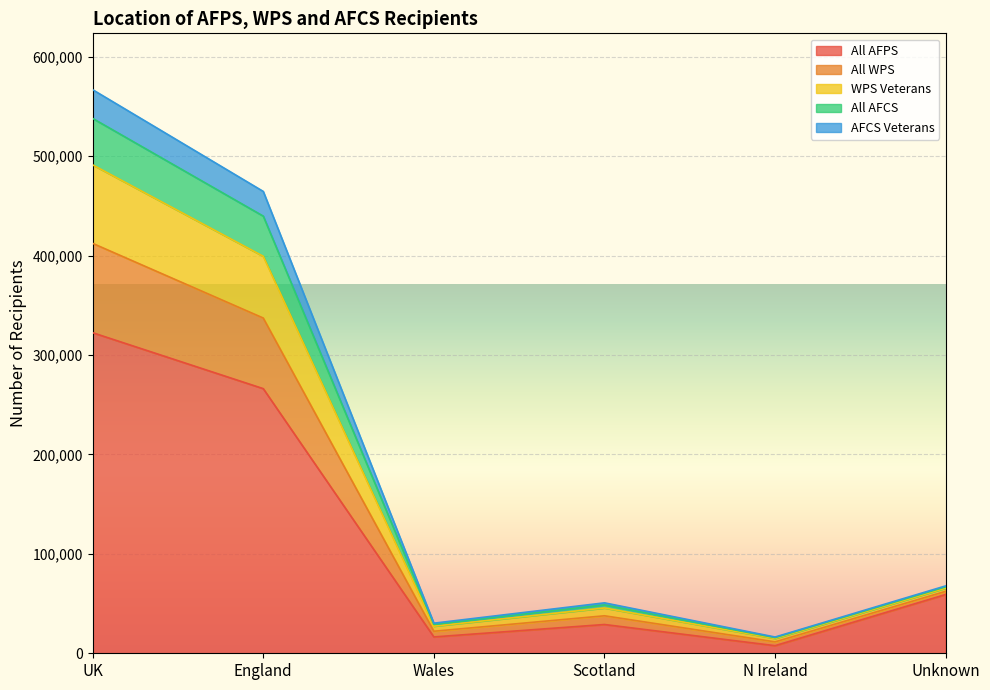

At which category does All WPS reach its first local peak?

Scotland